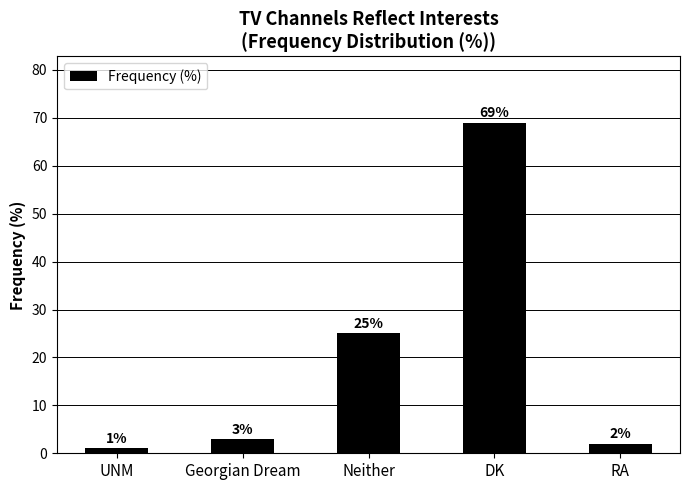

Rank the categories by value from lowest to highest.

UNM, RA, Georgian Dream, Neither, DK